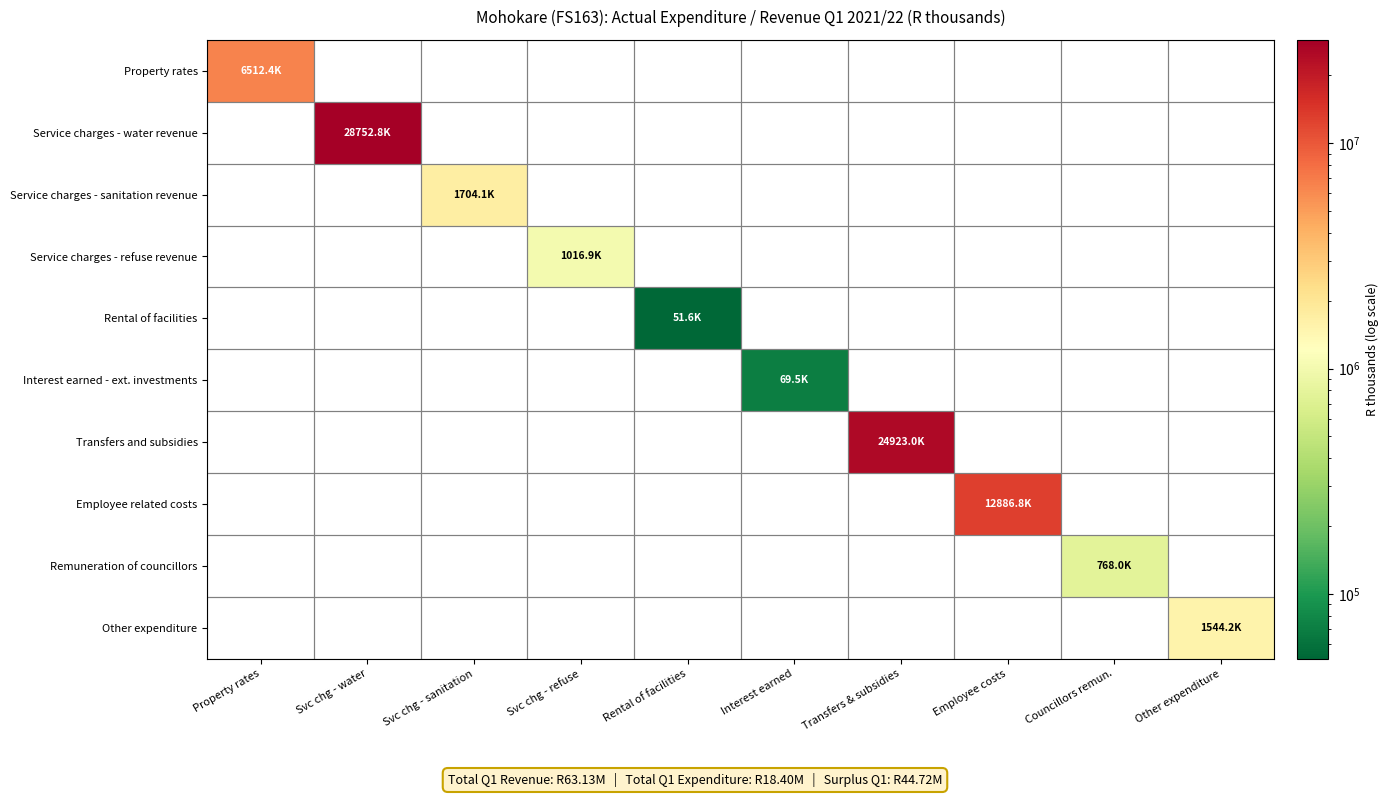

Is the value of Service charges - sanitation revenue at Interest earned greater than the value of Service charges - water revenue at Councillors remun.?

No